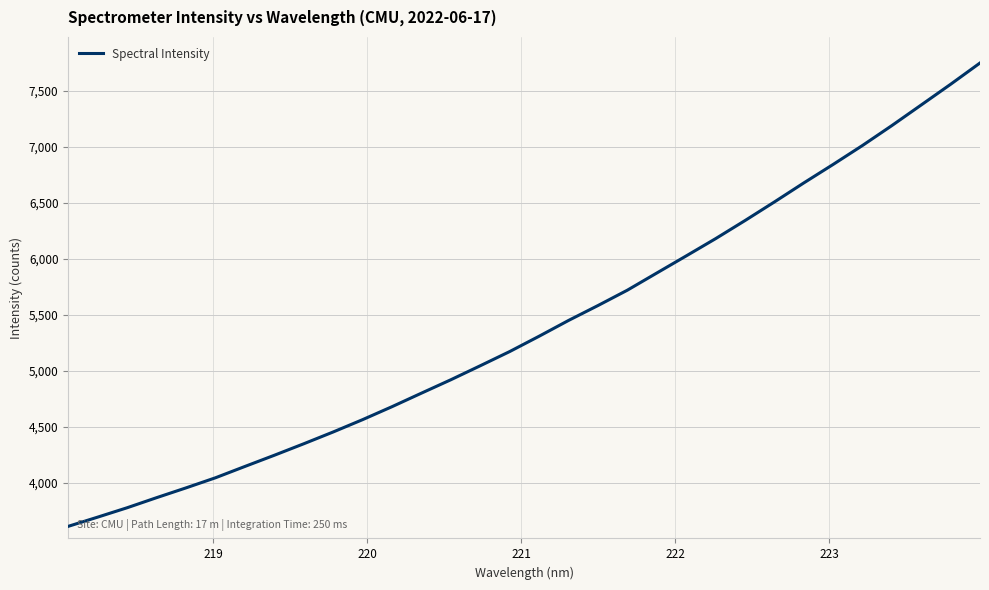

What is the maximum value shown in the chart?

7749.3